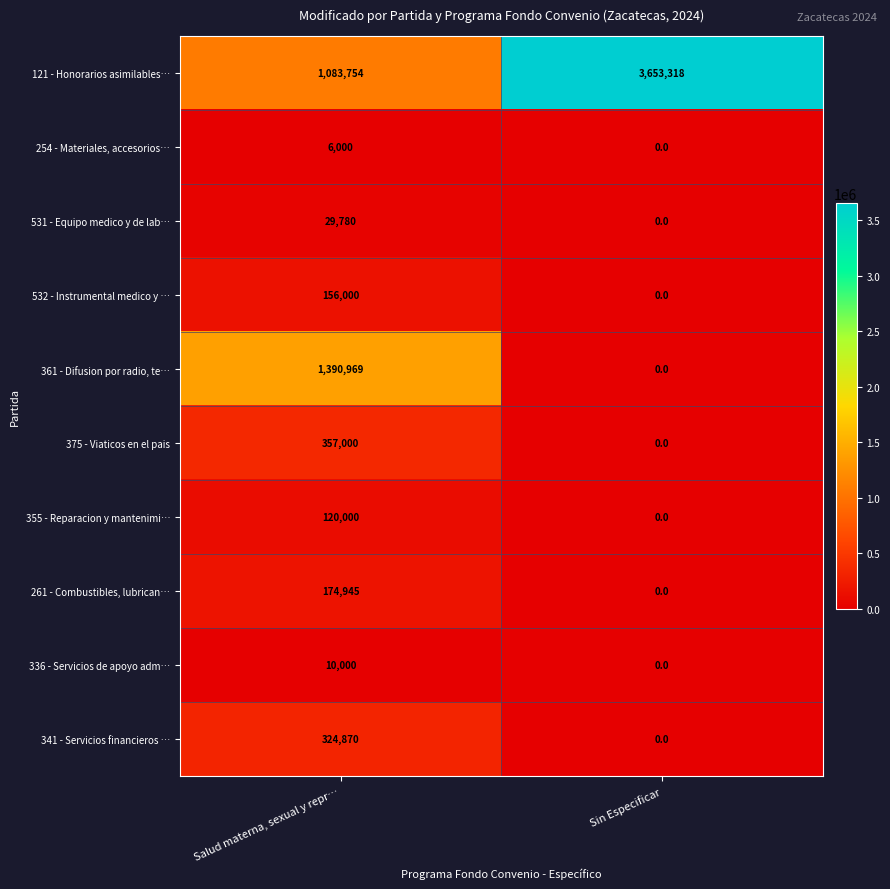

What is the difference between the highest and lowest values at Salud materna, sexual y repr…?

1384969